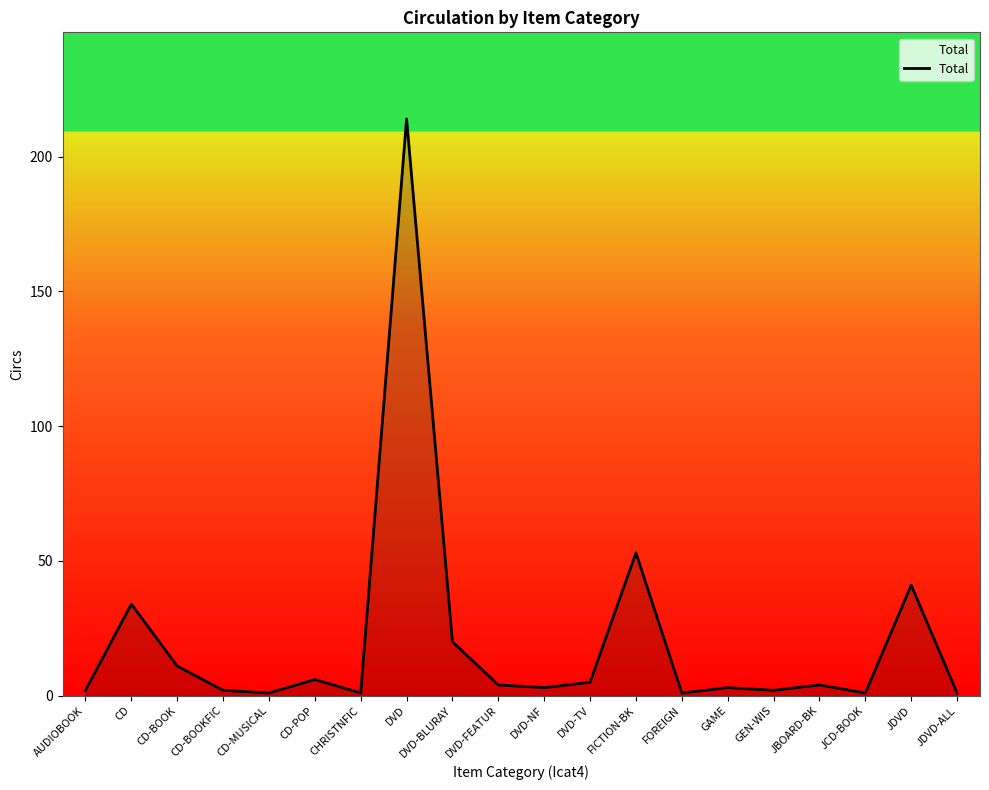

Reading right to left, transcribe all the data shown in this chart.

JDVD-ALL=1	JDVD=41	JCD-BOOK=1	JBOARD-BK=4	GEN-WIS=2	GAME=3	FOREIGN=1	FICTION-BK=53	DVD-TV=5	DVD-NF=3	DVD-FEATUR=4	DVD-BLURAY=20	DVD=214	CHRISTNFIC=1	CD-POP=6	CD-MUSICAL=1	CD-BOOKFIC=2	CD-BOOK=11	CD=34	AUDIOBOOK=2